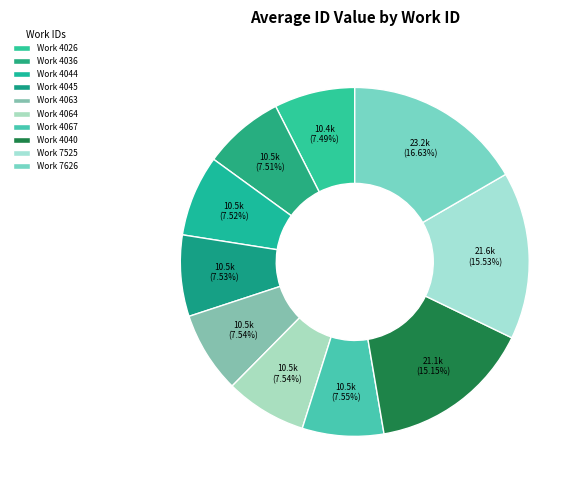

Which category has the smallest portion of the pie?

4026